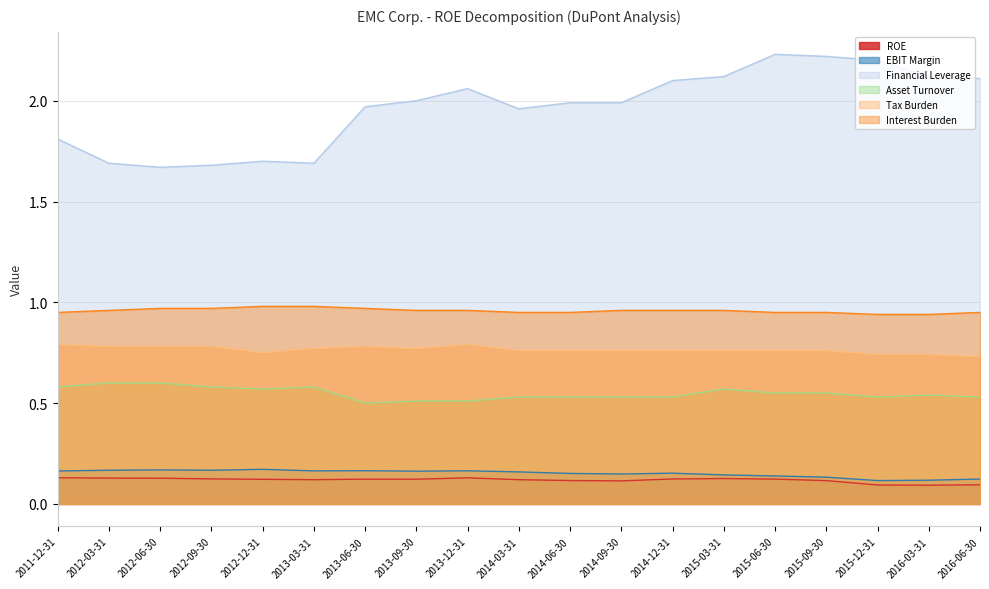

The value of Tax Burden at 2016-06-30 is 0.7. True or false?

True